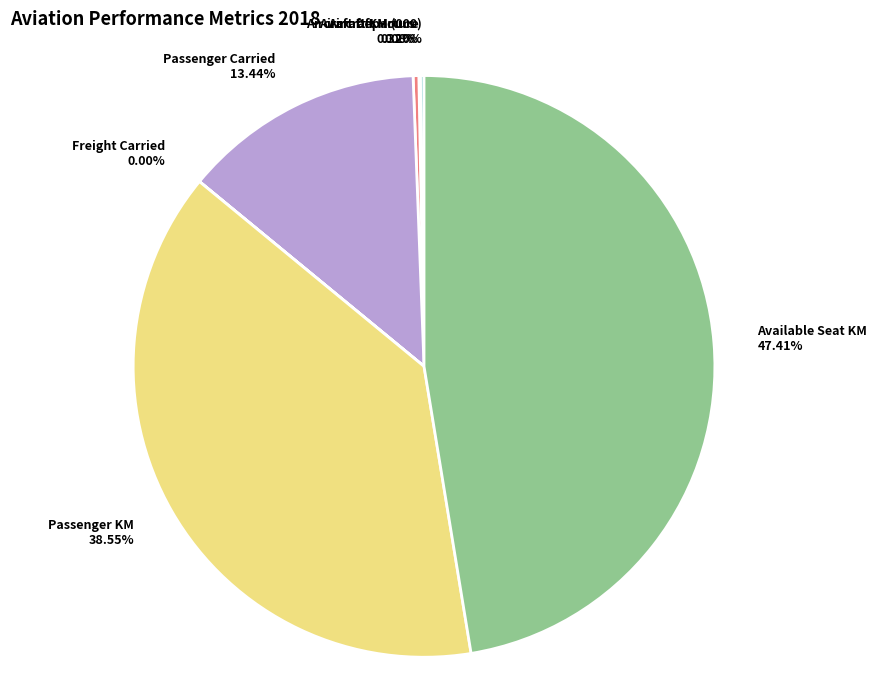

How much of the chart is everything except Available Seat KM?

52.6%